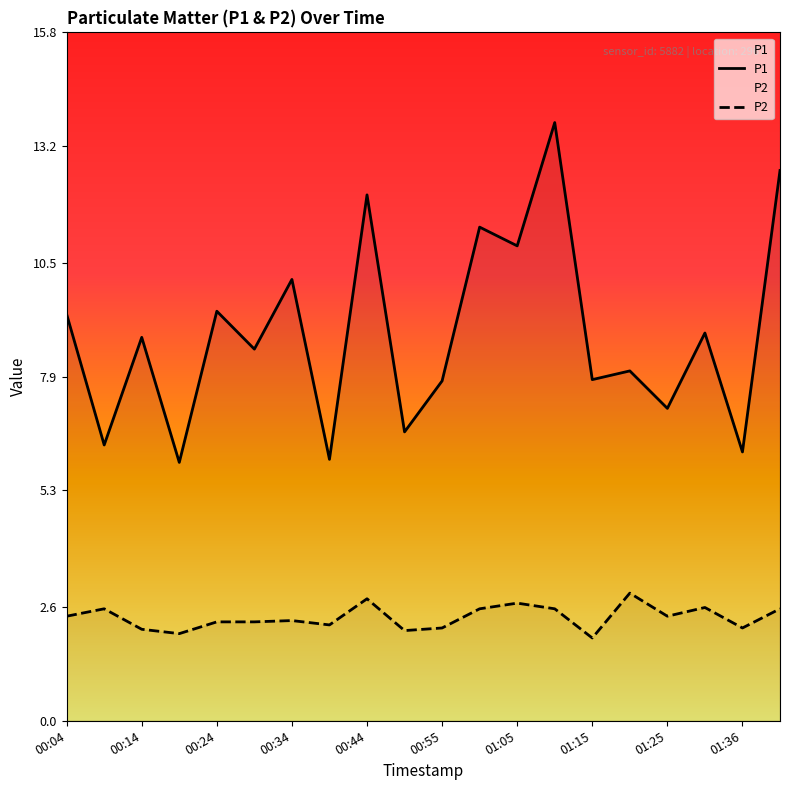

Where does the P2 series first go above 2?

00:04